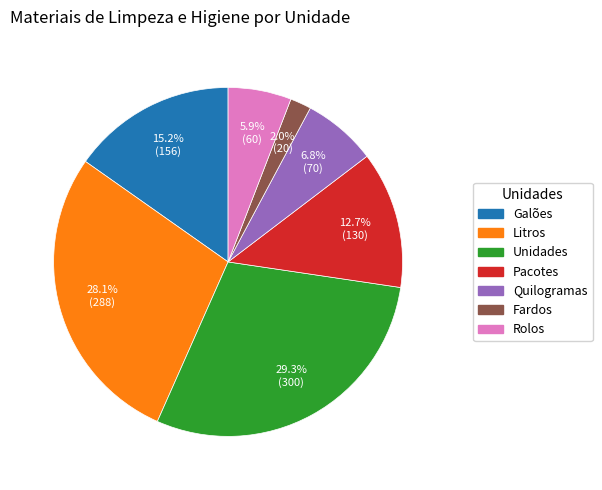

What percentage is NOT represented by Fardos?

98.0%